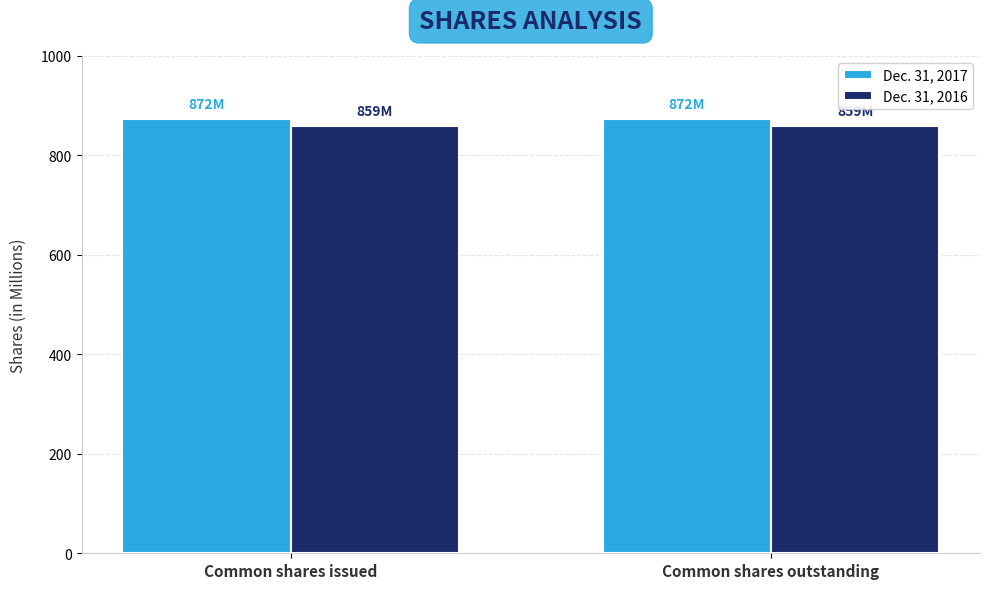

Is the value of Dec. 31, 2016 at Common shares outstanding greater than the value of Dec. 31, 2017 at Common shares issued?

No